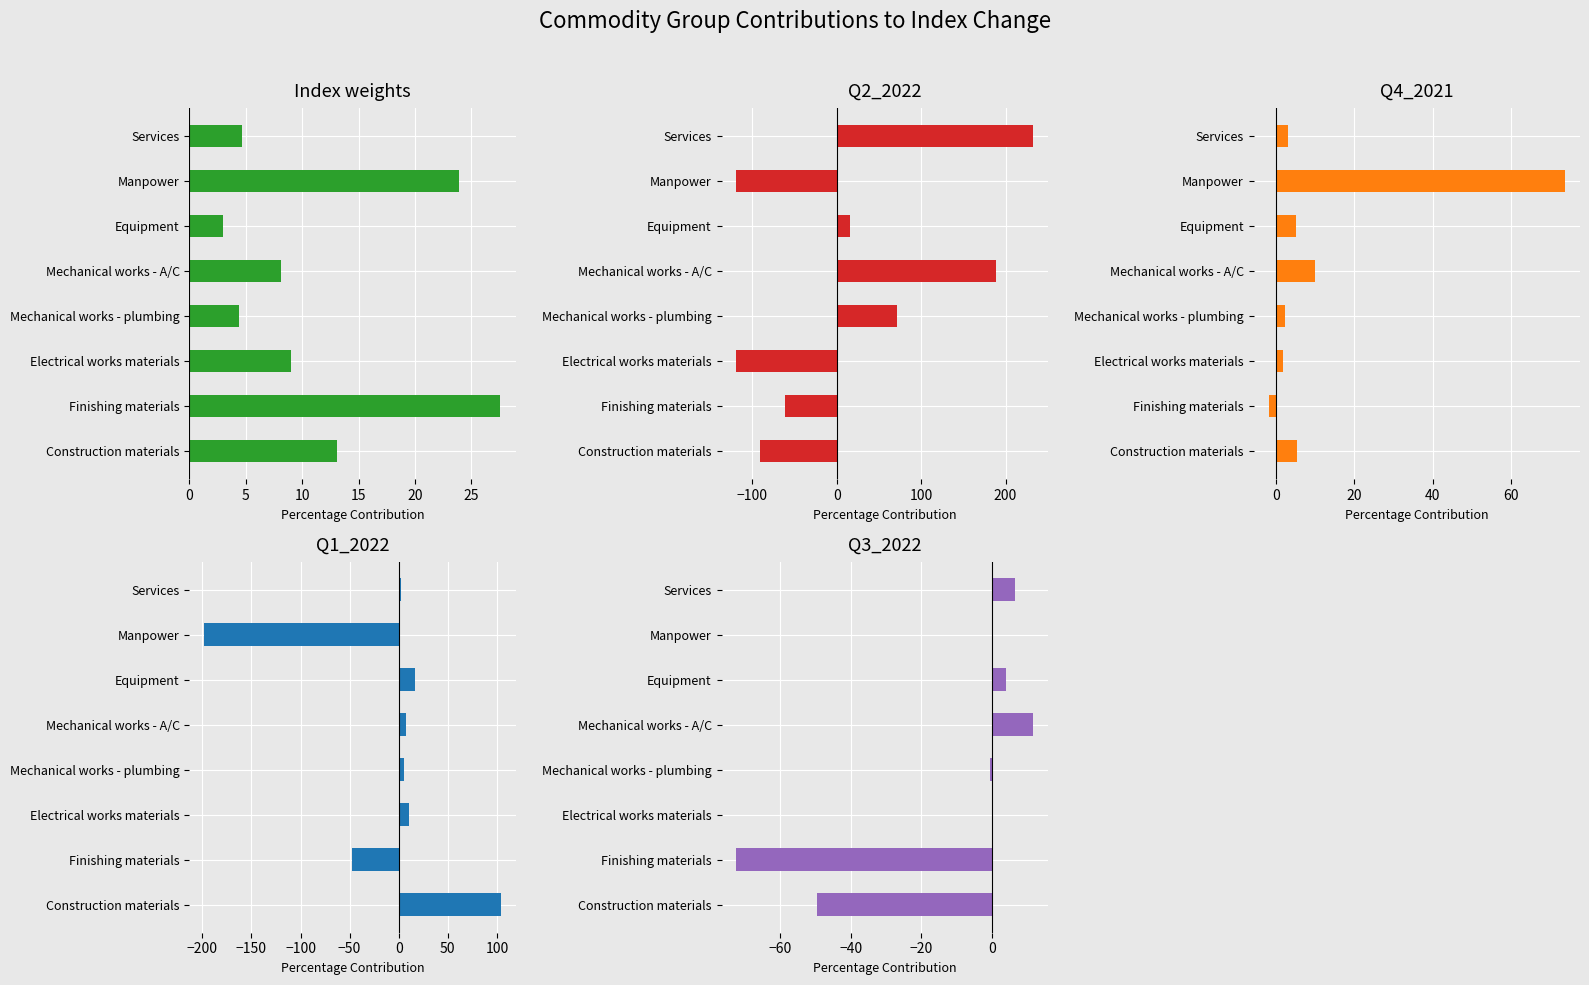

What is the average value of the Index weights series?

11.7